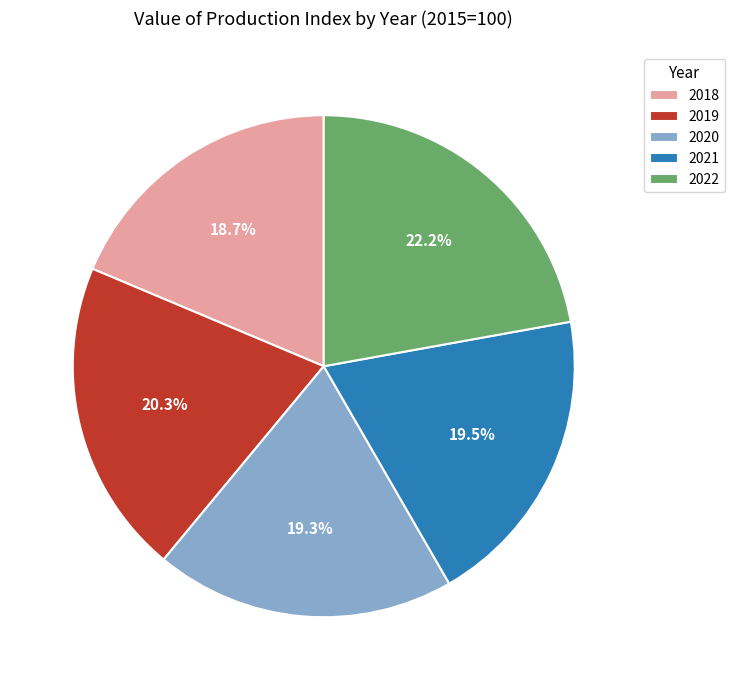

True or false: 2019 accounts for 25% of the total.

False